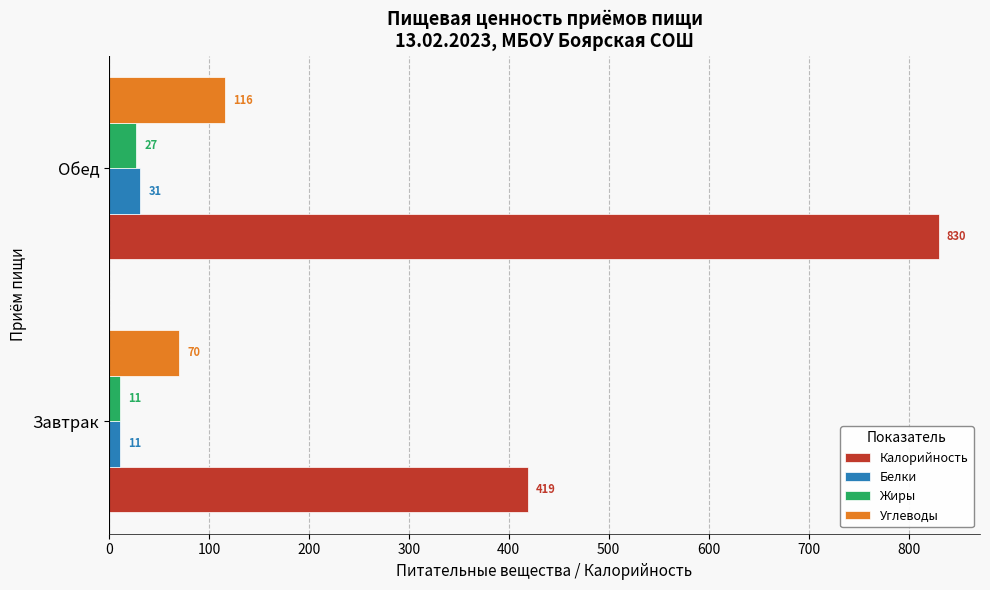

Which series has the largest range (max minus min)?

Калорийность